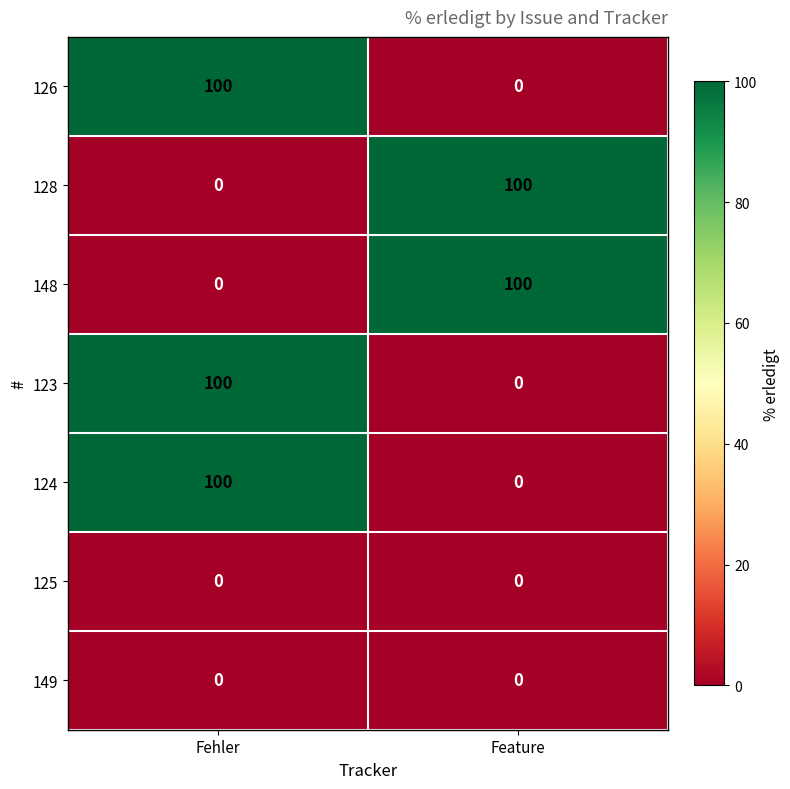

List the labels in order of 128 value, smallest first.

Fehler, Feature